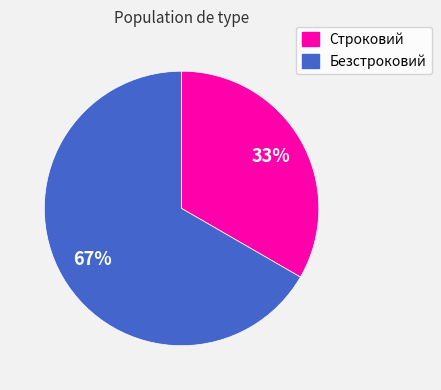

How many segments does this pie chart have?

2